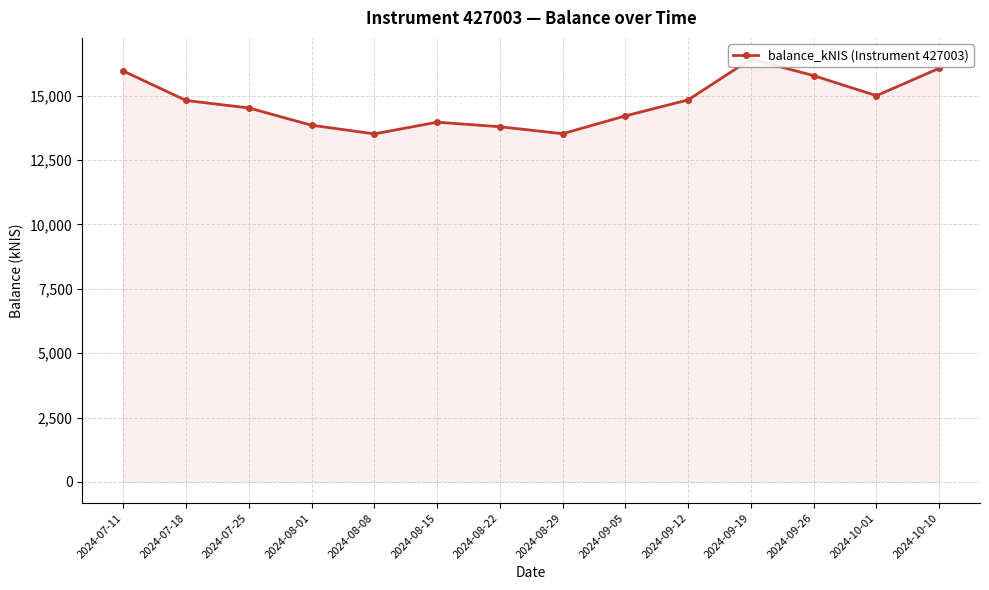

Where is the first local minimum?

2024-08-08